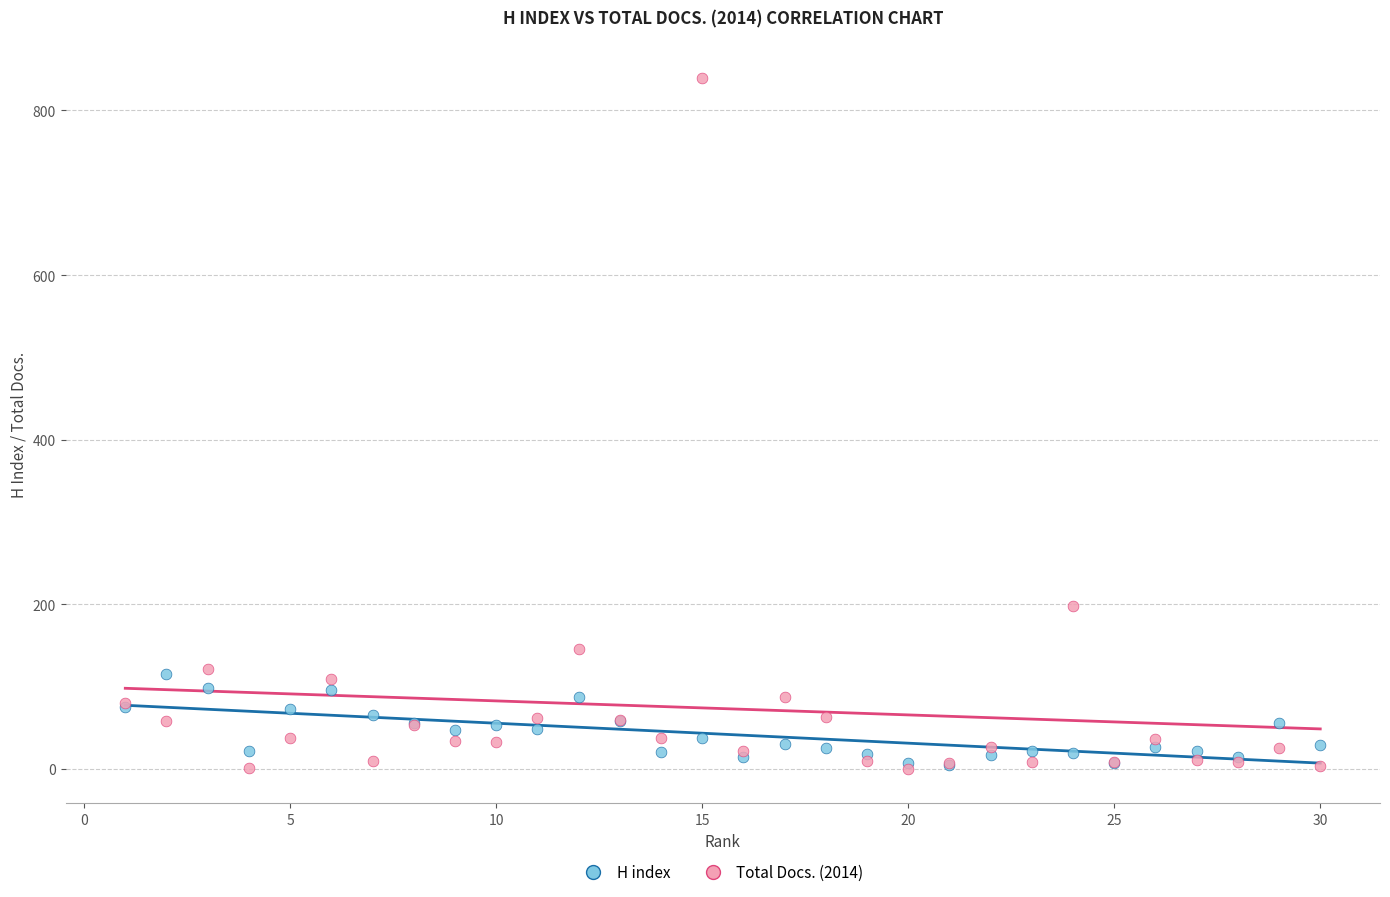

What are all the series names shown in the legend?

H index, Total Docs. (2014)